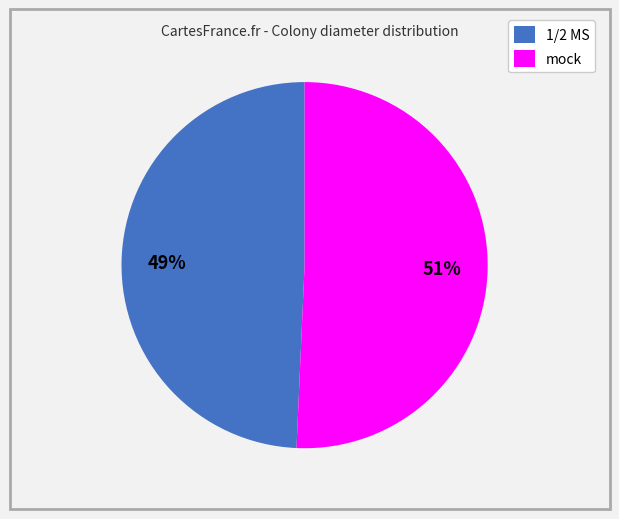

Rank the categories by value from highest to lowest.

mock, 1/2 MS